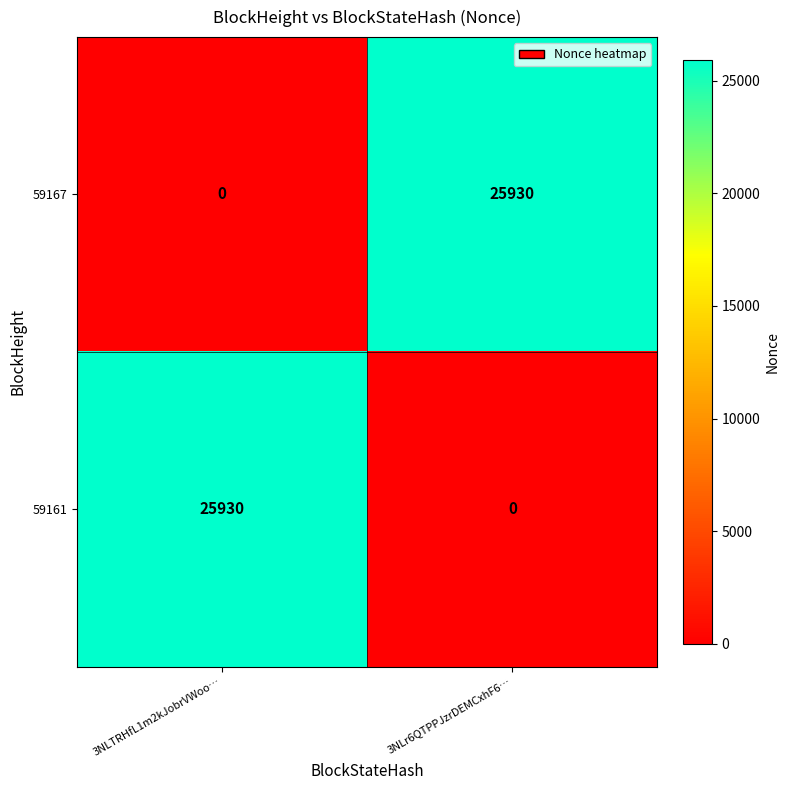

At how many categories does at least one series exceed 24845?

2